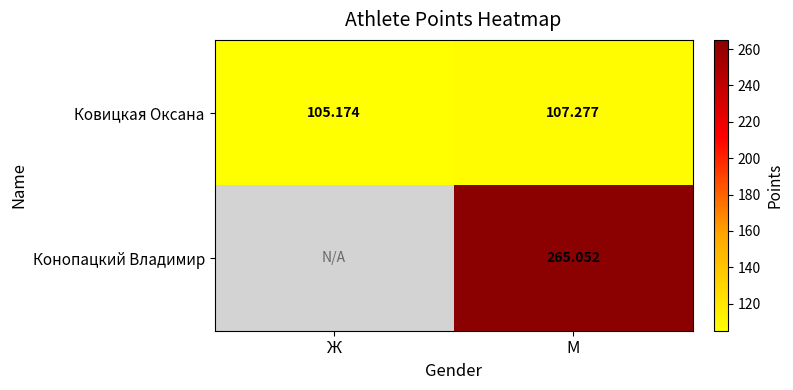

Where does the Ковицкая Оксана series first go above 107?

М